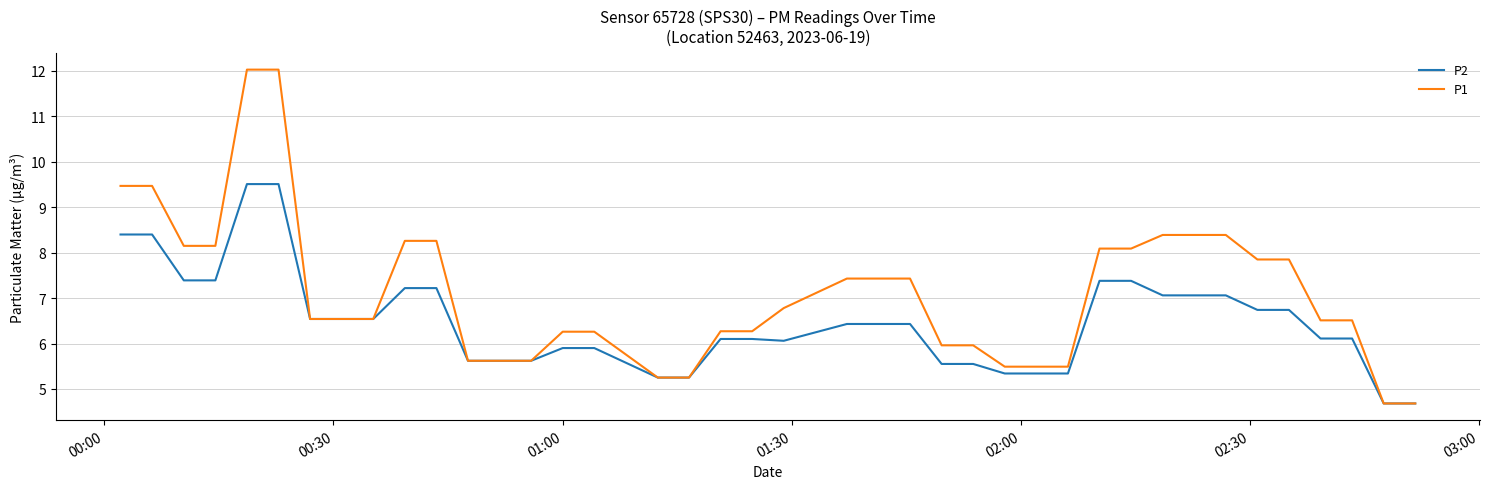

What is the minimum value shown in the chart?

4.7